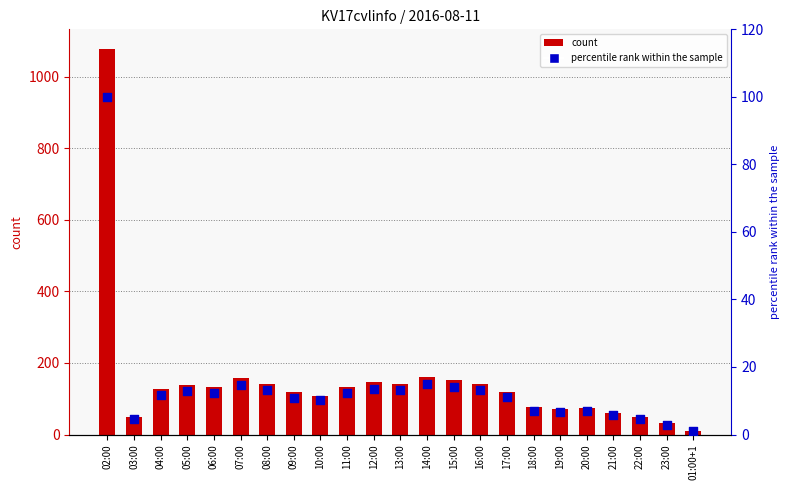

What is the total value across all series at 15:00?

166.1